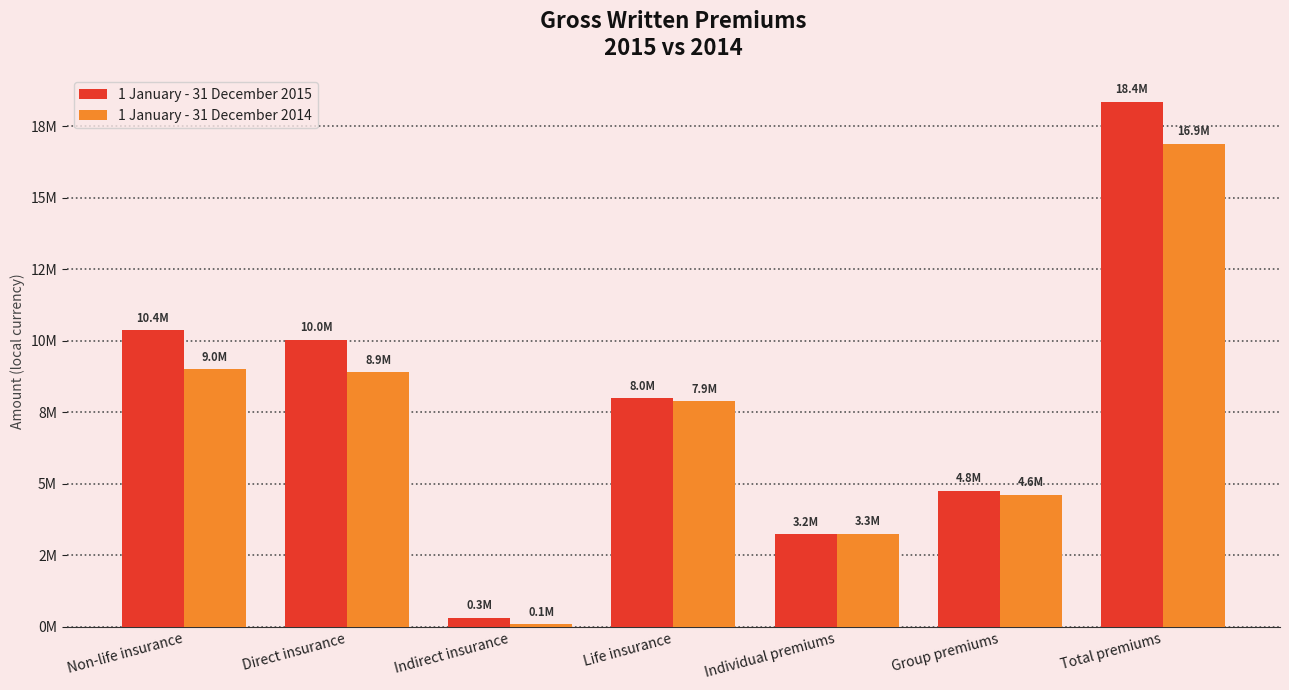

What are all the series names shown in the legend?

1 January - 31 December 2015, 1 January - 31 December 2014